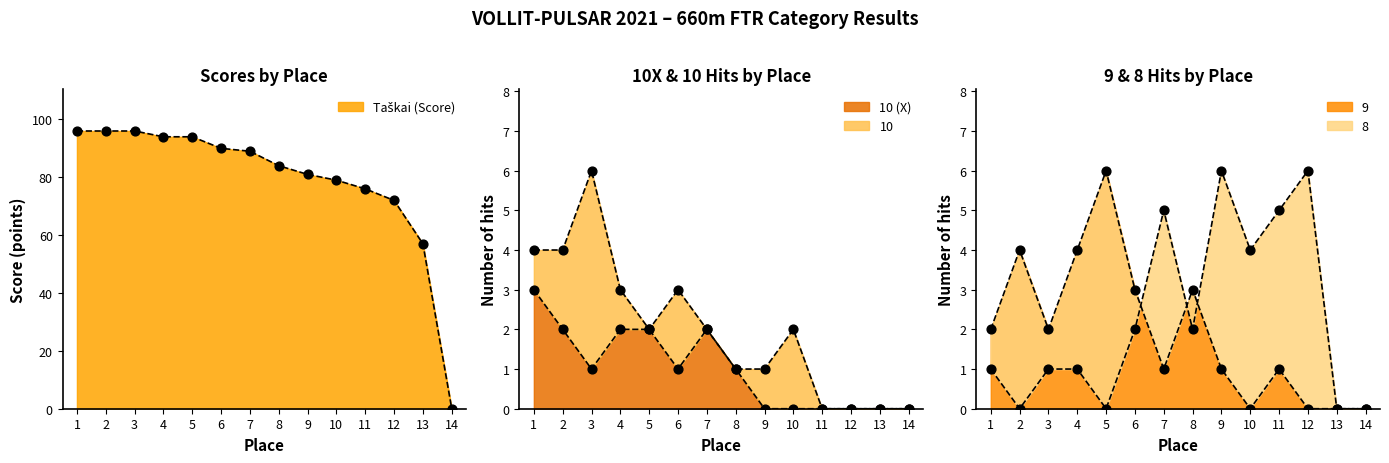

Which series reaches the minimum Y coordinate?

Taškai (Score)